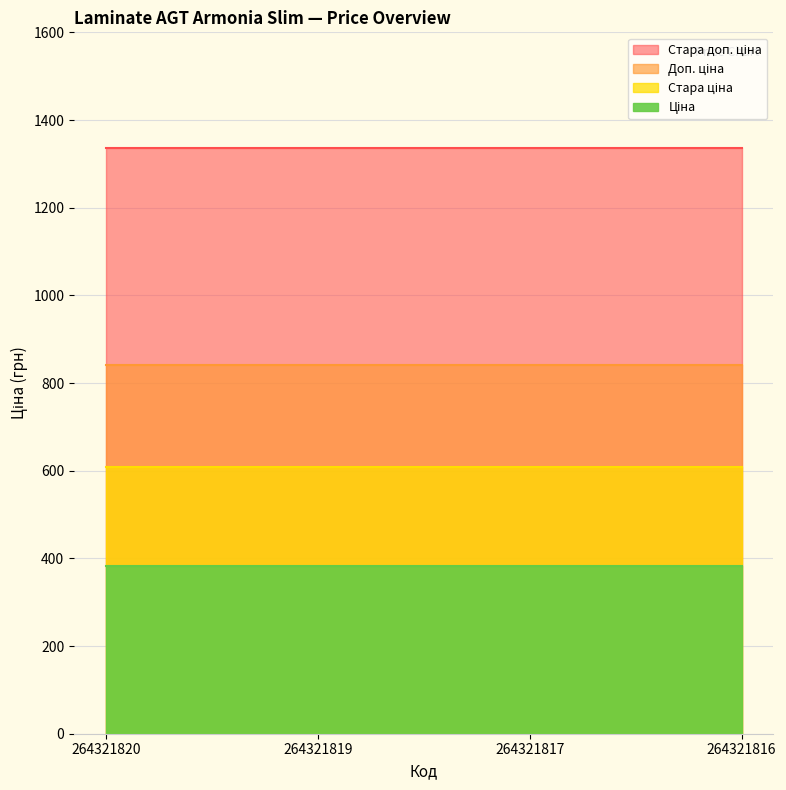

What are all the series names shown in the legend?

Ціна, Стара ціна, Доп. ціна, Стара доп. ціна